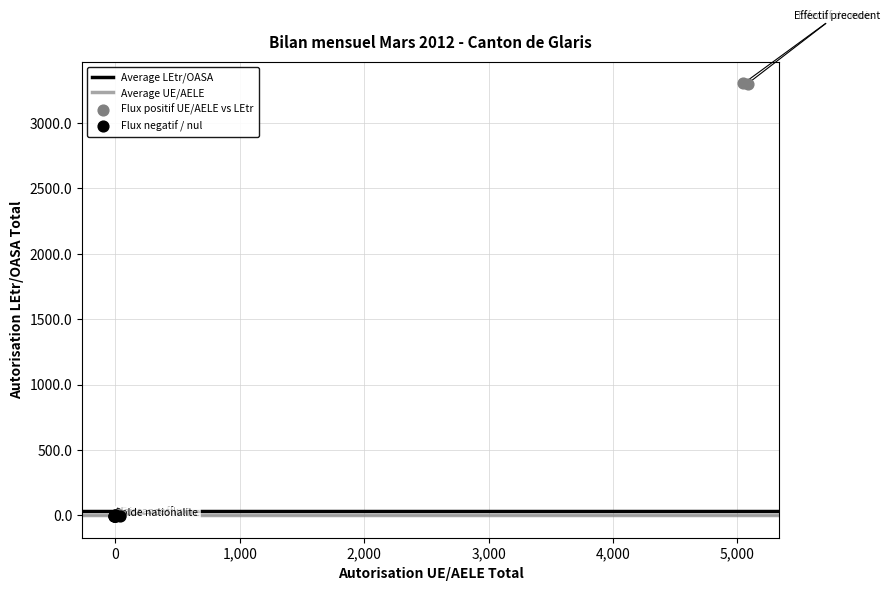

Which series reaches the maximum Y coordinate?

Flux positif UE/AELE vs LEtr